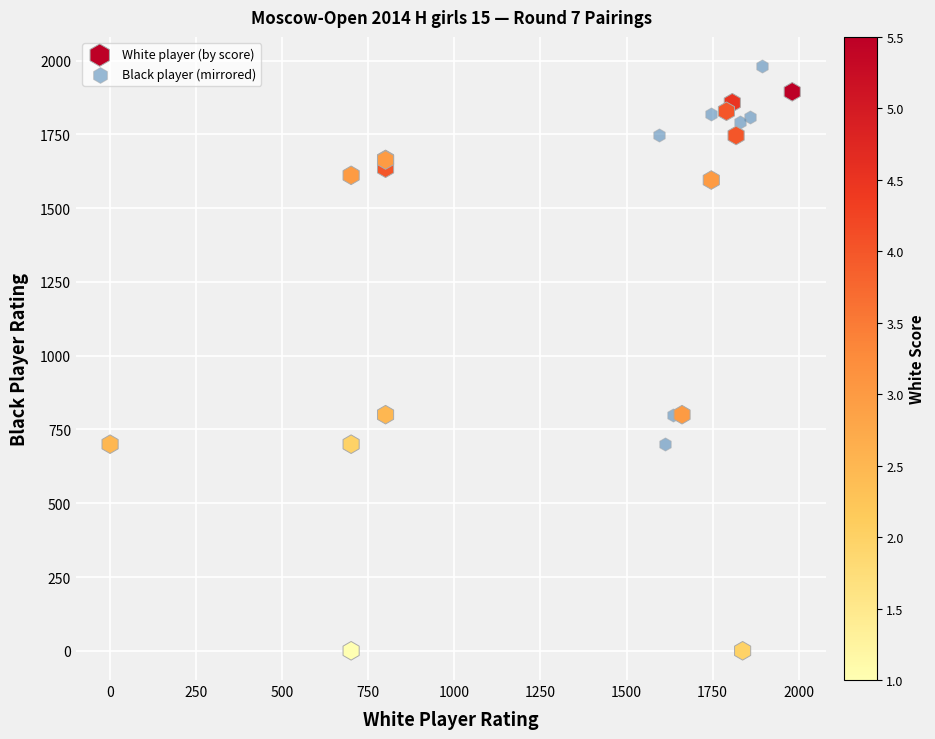

Which series reaches the minimum Y coordinate?

White player (by score)